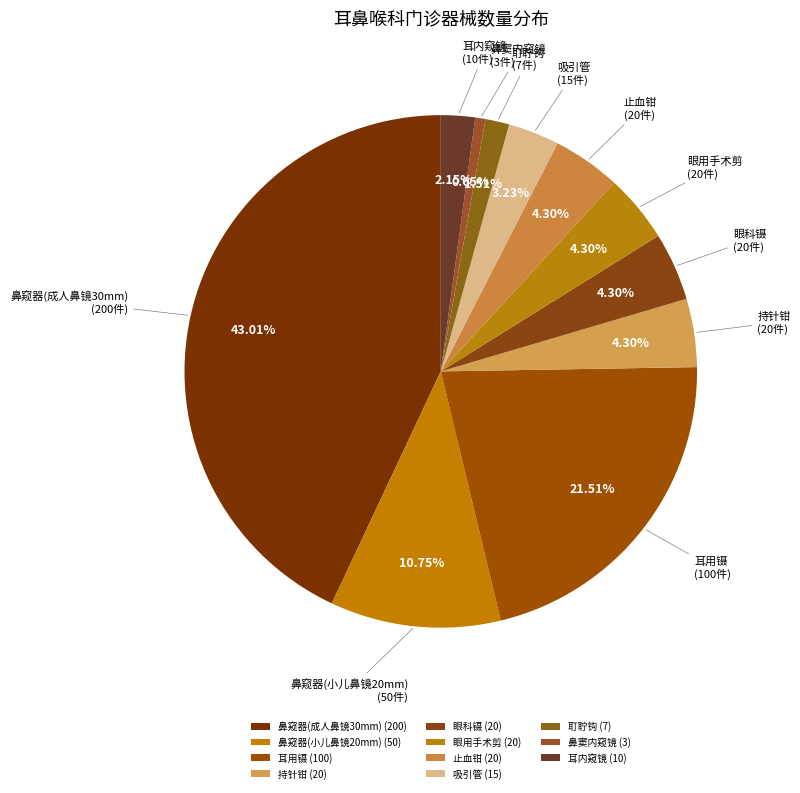

Is the sum of 鼻窥器(成人鼻镜30mm) and 耵聍钩 greater than half?

No